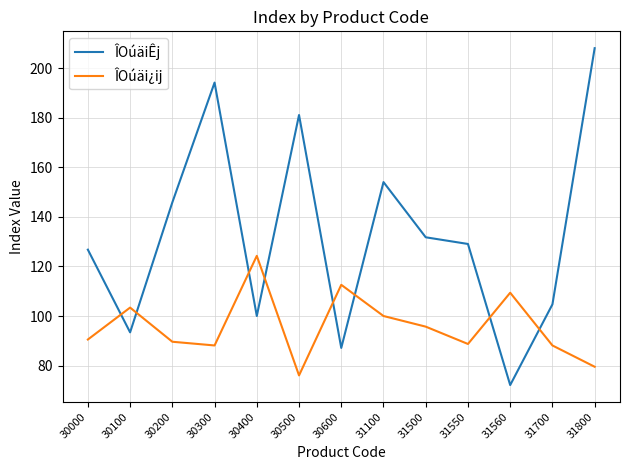

How many distinct data groups are displayed?

2